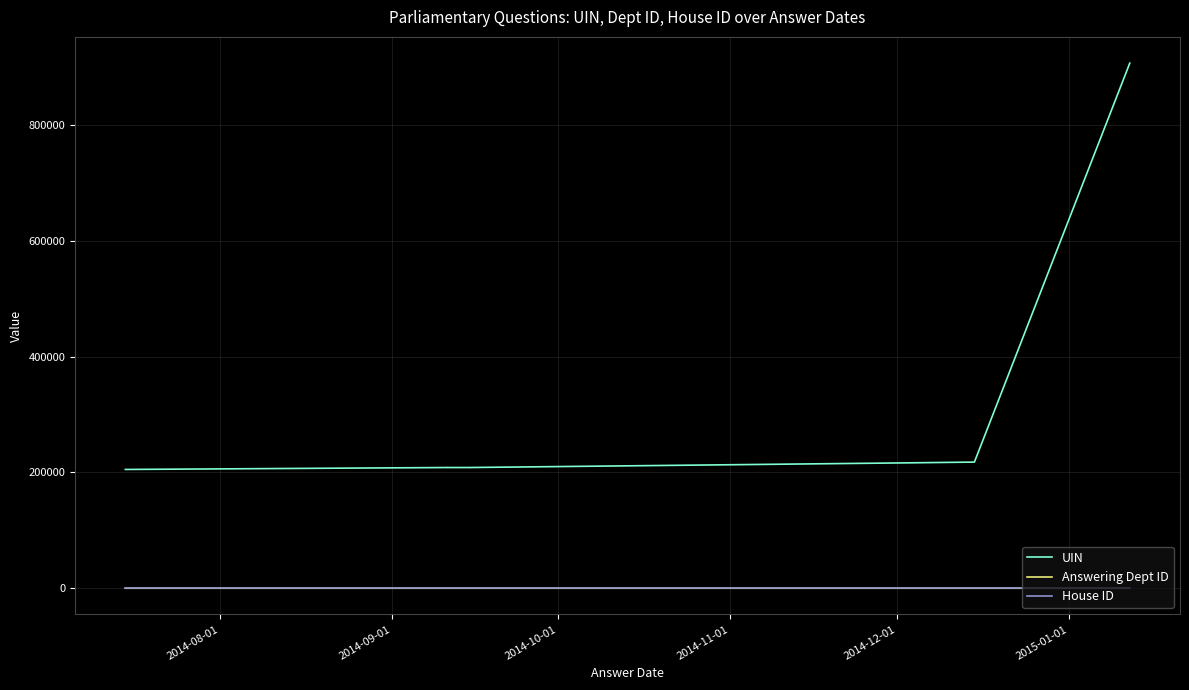

Does the chart have visible grid lines?

Yes